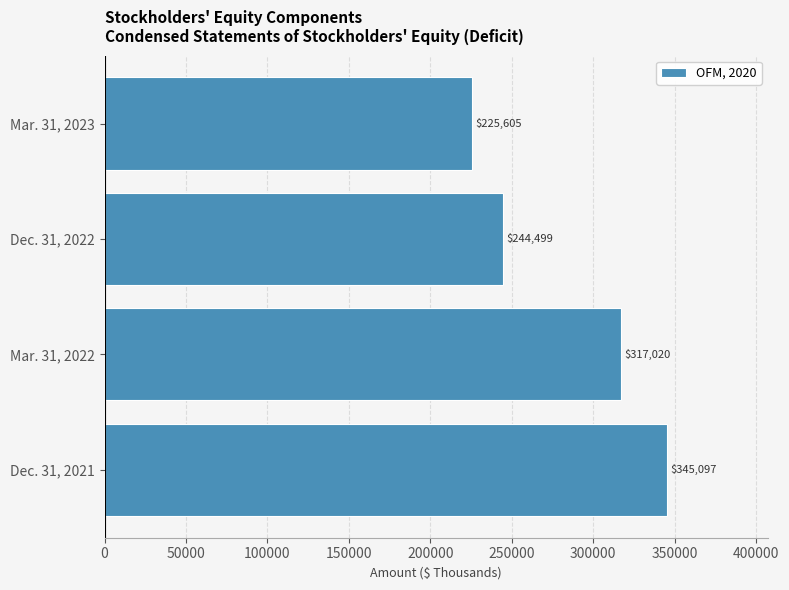

What is the maximum value shown in the chart?

345097